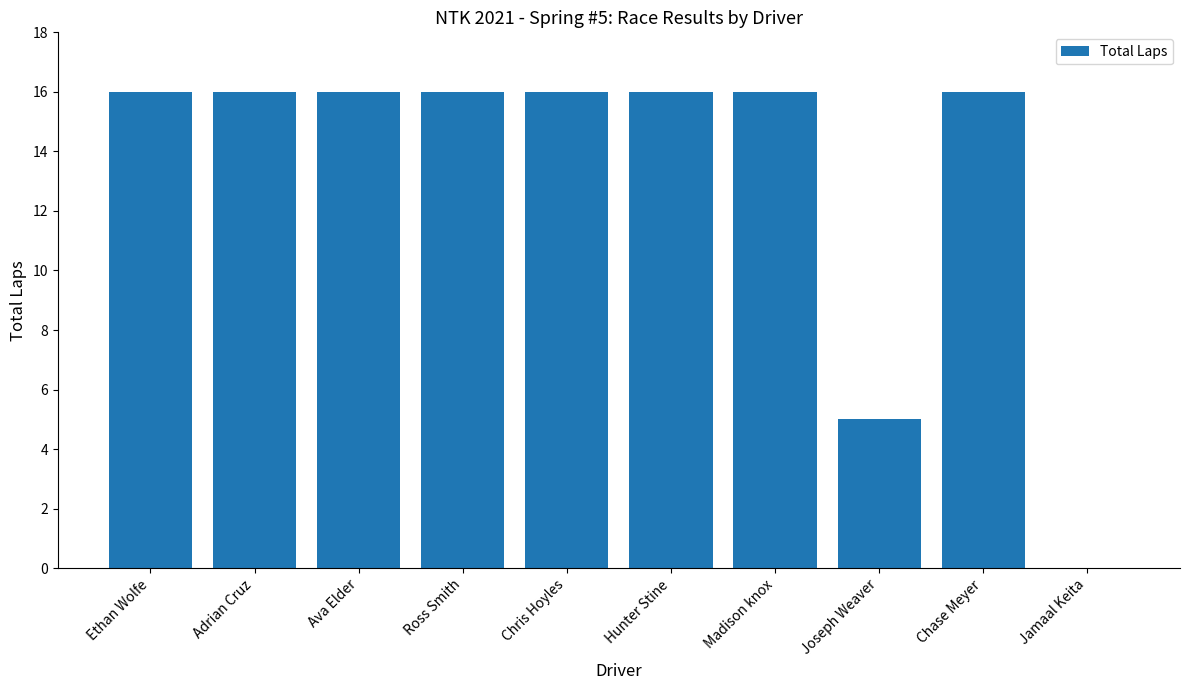

True or false: the data shows 21 at Chase Meyer.

False